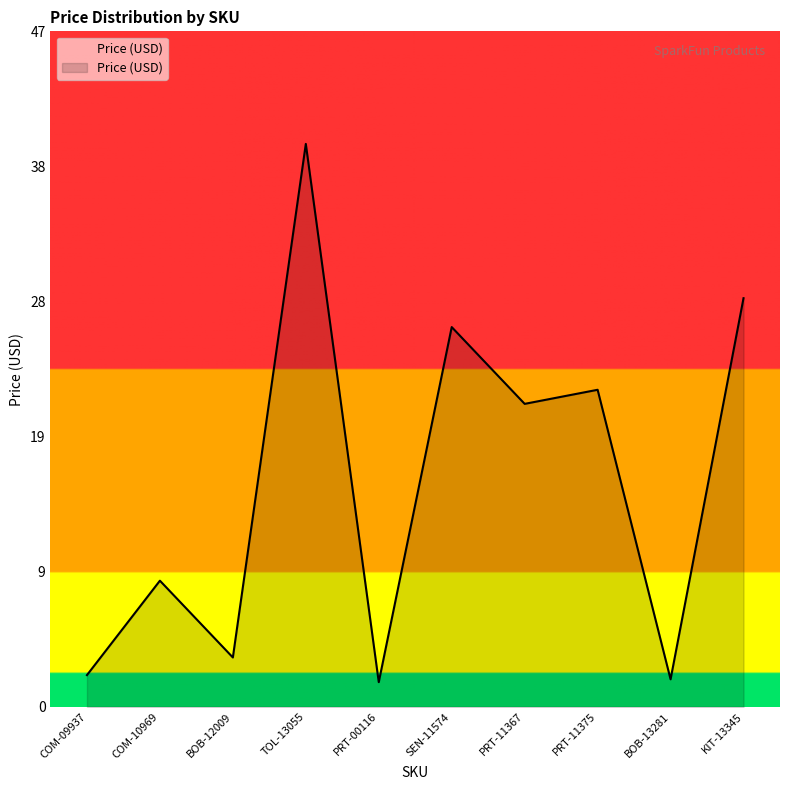

Reading left to right, transcribe all the data shown in this chart.

COM-09937=2.2	COM-10969=8.9	BOB-12009=3.5	TOL-13055=40.0	PRT-00116=1.8	SEN-11574=26.9	PRT-11367=21.5	PRT-11375=22.5	BOB-13281=1.9	KIT-13345=29.0